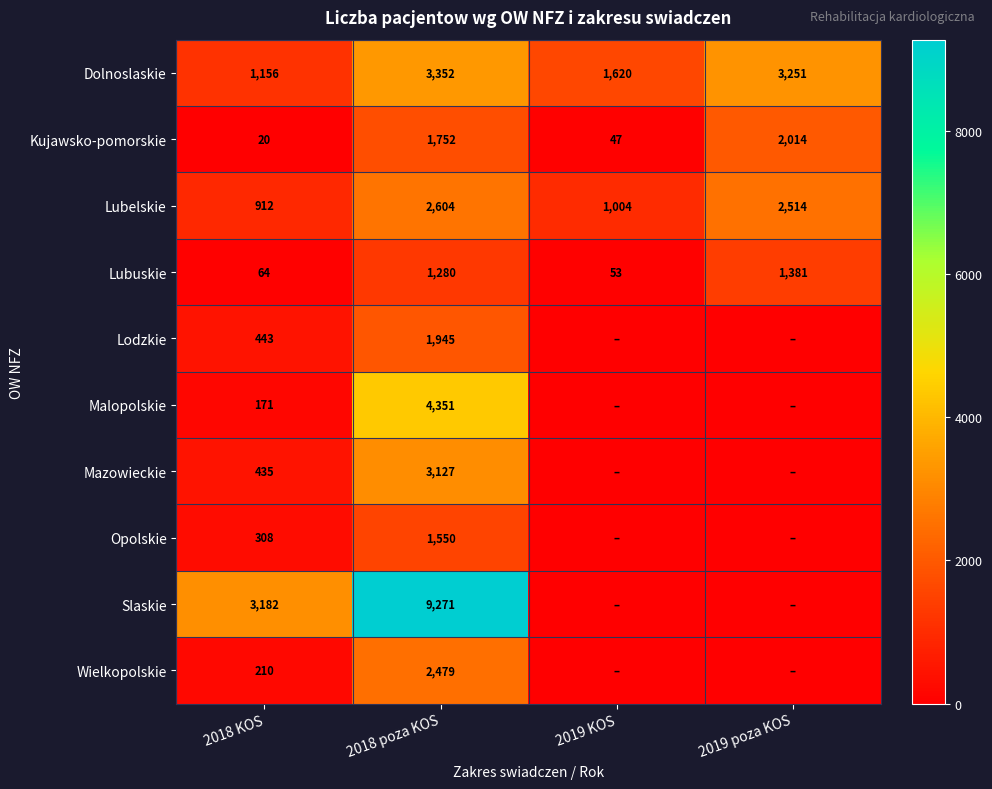

What is the approximate value of Dolnoslaskie at 2019 poza KOS?

3251